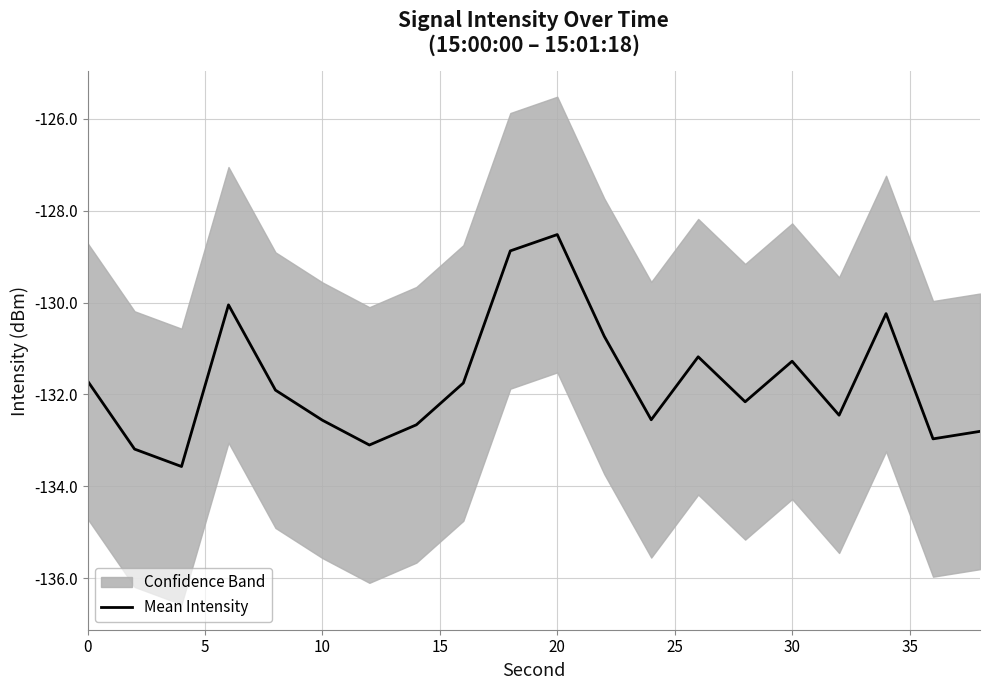

How many interior local valleys (lower than both neighbors) does the data have?

6